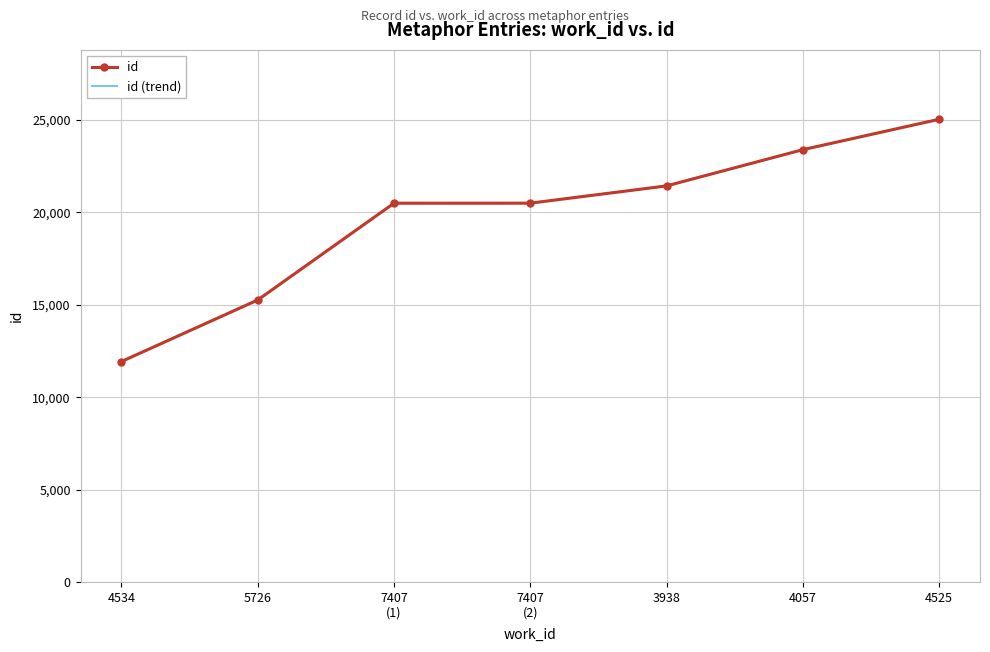

At which category does the chart reach its minimum across all series?

4534